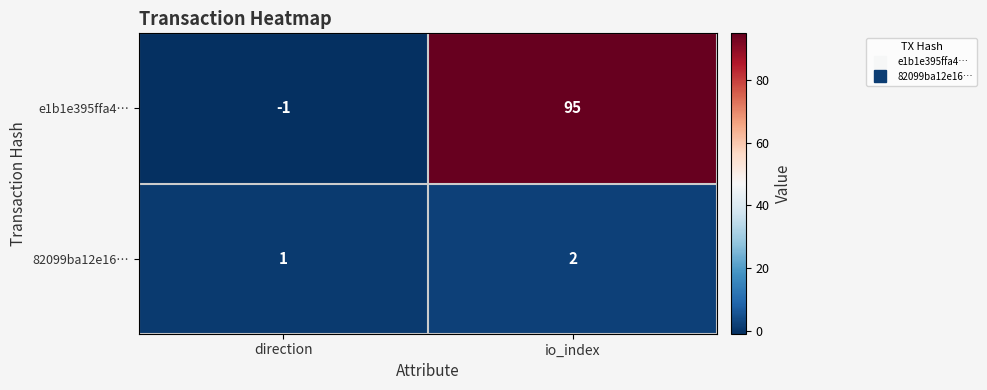

At which label does e1b1e395ffa4… reach its peak?

io_index